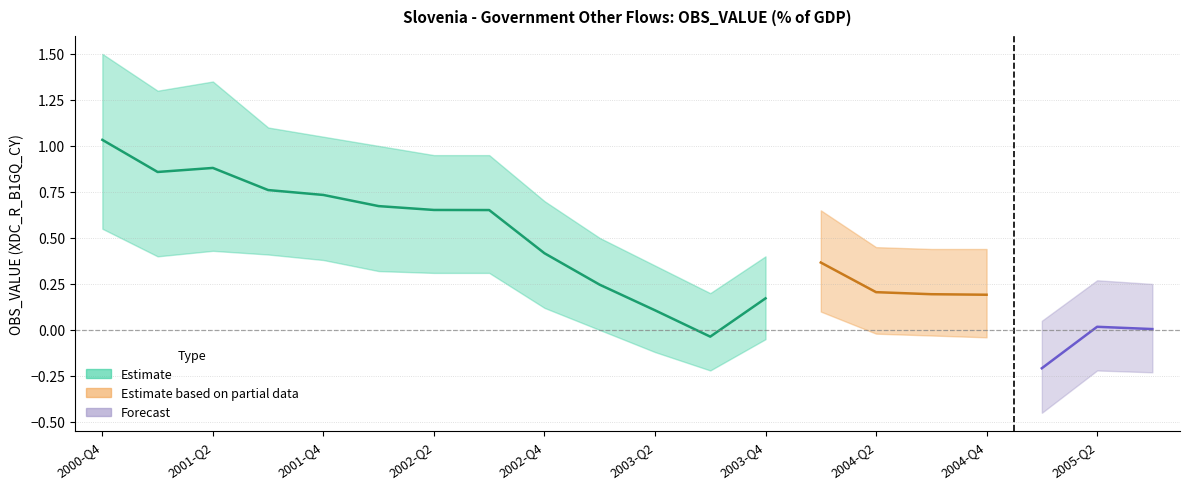

Where is the first local maximum for OBS_VALUE?

2001-Q2